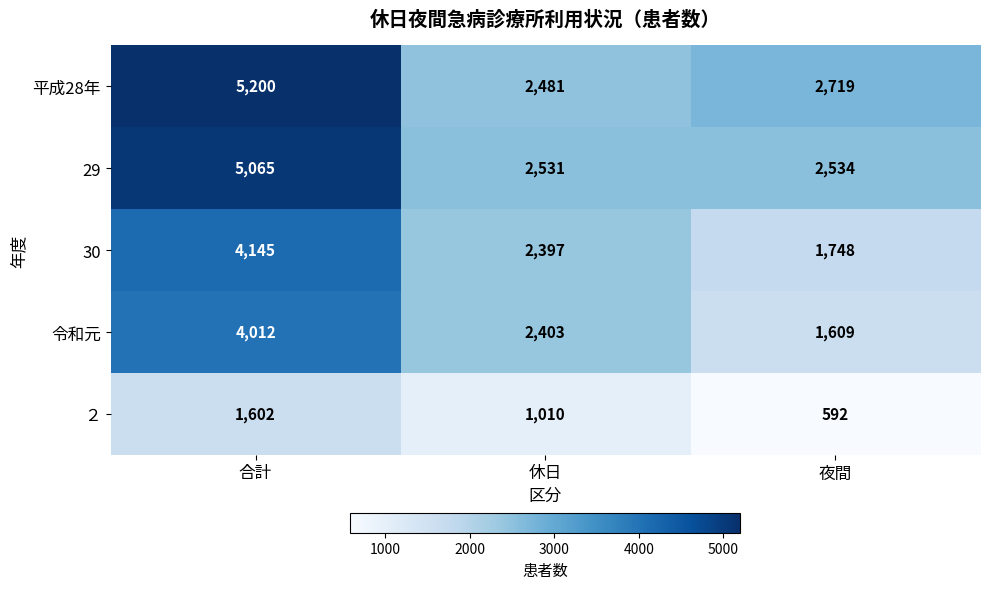

List the series in order of their peak value, highest first.

平成28年, 29, 30, 令和元, ２